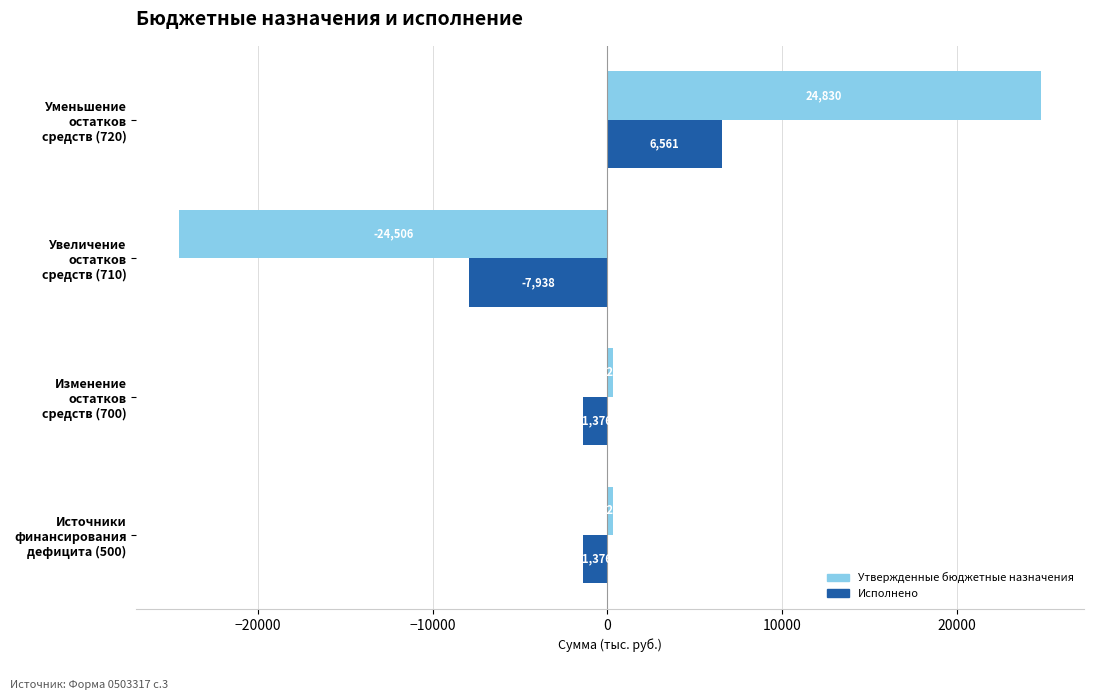

List the series in order of their overall mean, lowest first.

Исполнено, Утвержденные бюджетные назначения